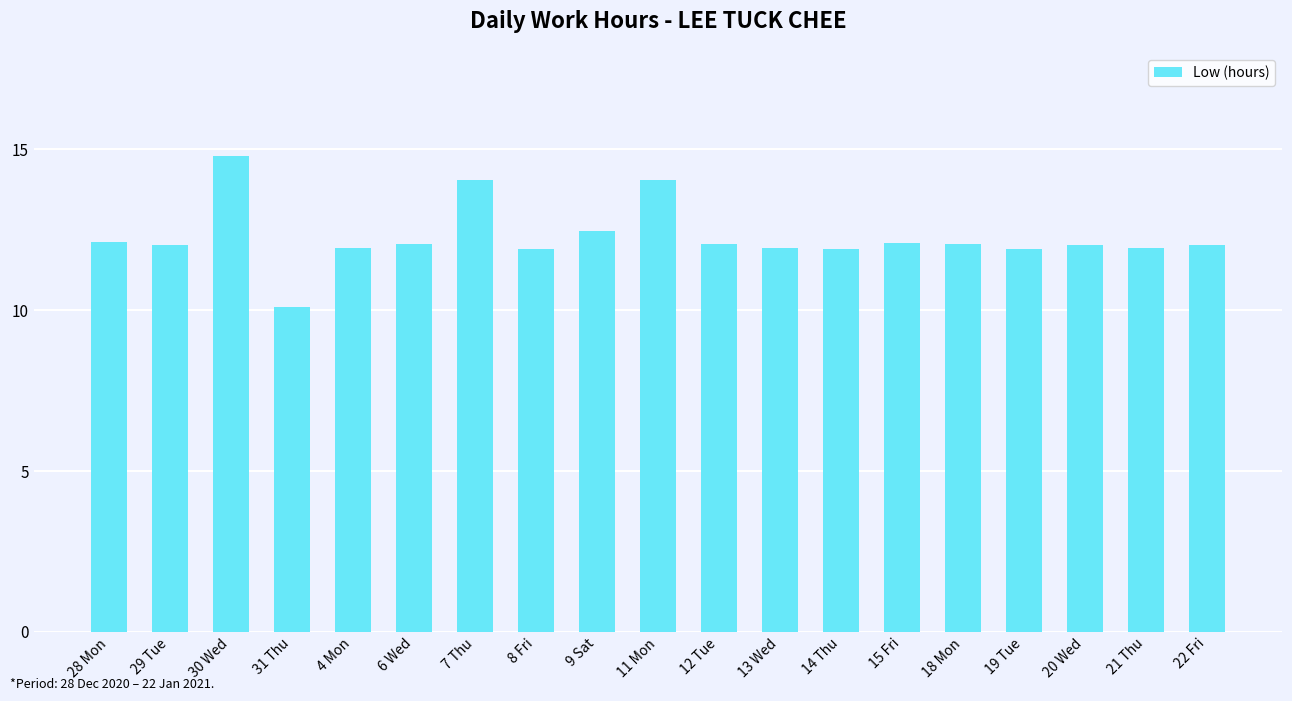

What is the difference between the second highest and minimum values?

3.9